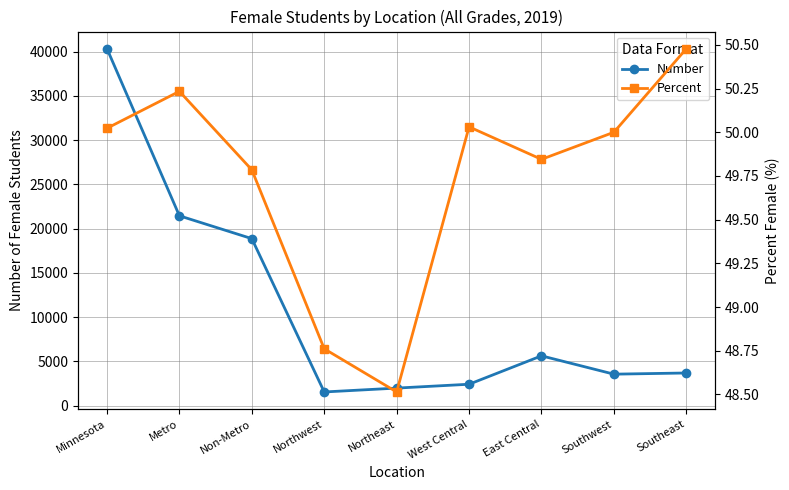

What is the greatest value displayed?

40323.0